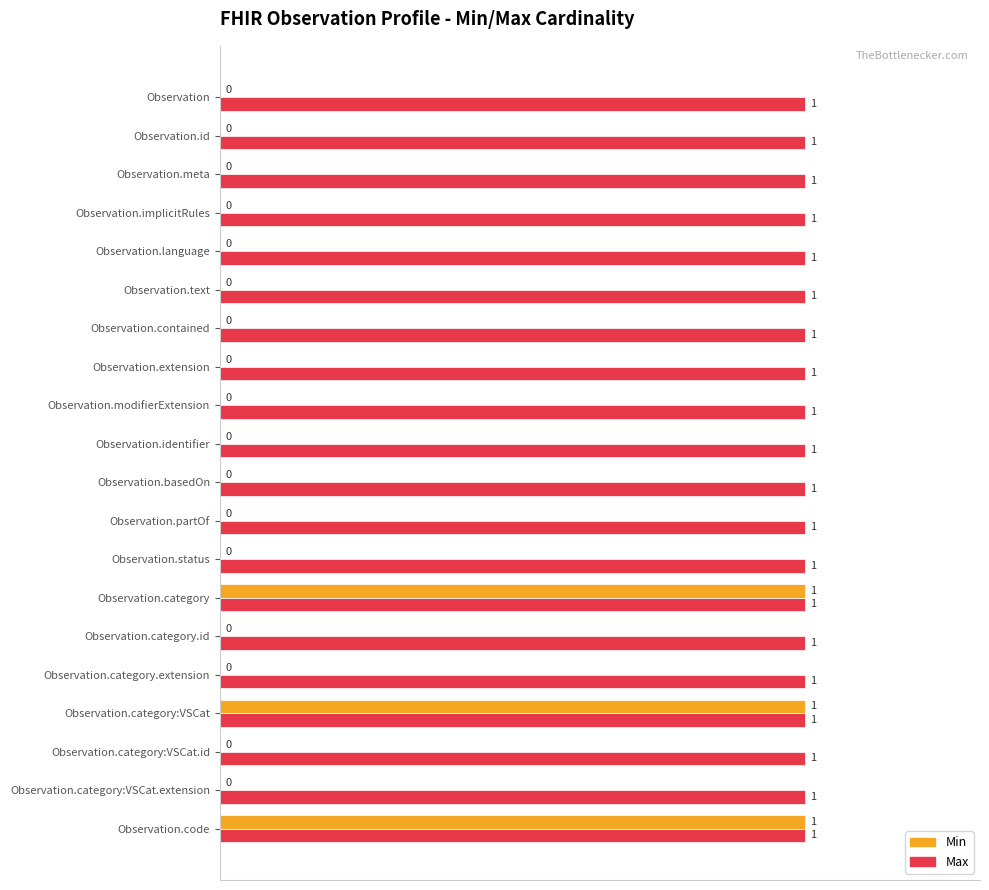

Is it true that Min equals 0 at Observation.category.id?

True